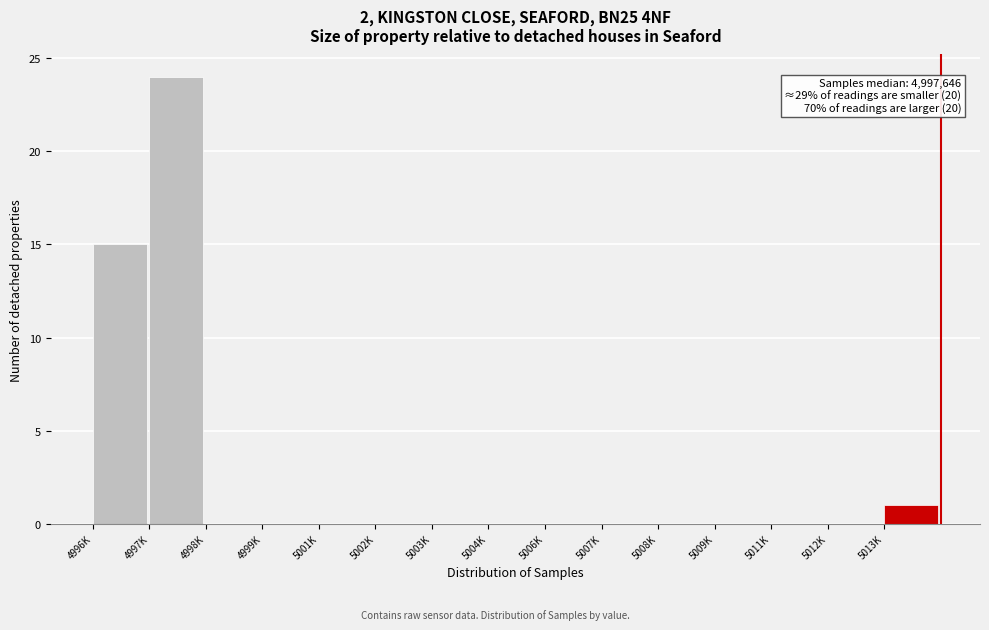

Reading left to right, extract all data points from this chart.

4996K=15	4997K=24	4998K=0	4999K=0	5001K=0	5002K=0	5003K=0	5004K=0	5006K=0	5007K=0	5008K=0	5009K=0	5011K=0	5012K=0	5013K=1